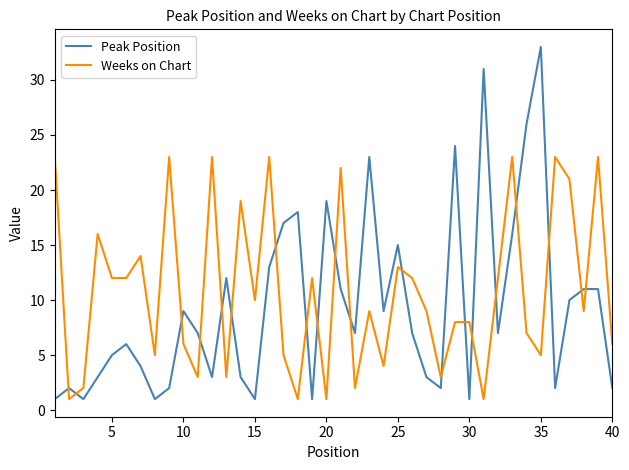

Which series has the widest spread of values?

Peak Position